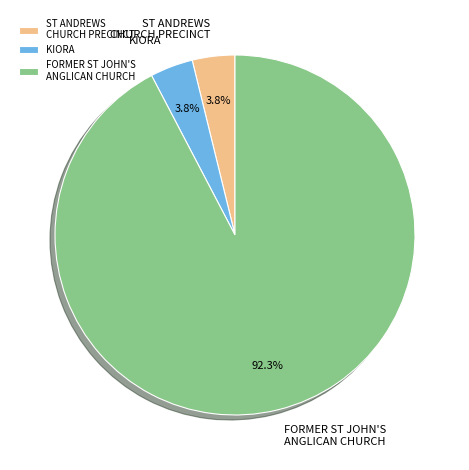

True or false: ST ANDREWS CHURCH PRECINCT accounts for 19% of the total.

False